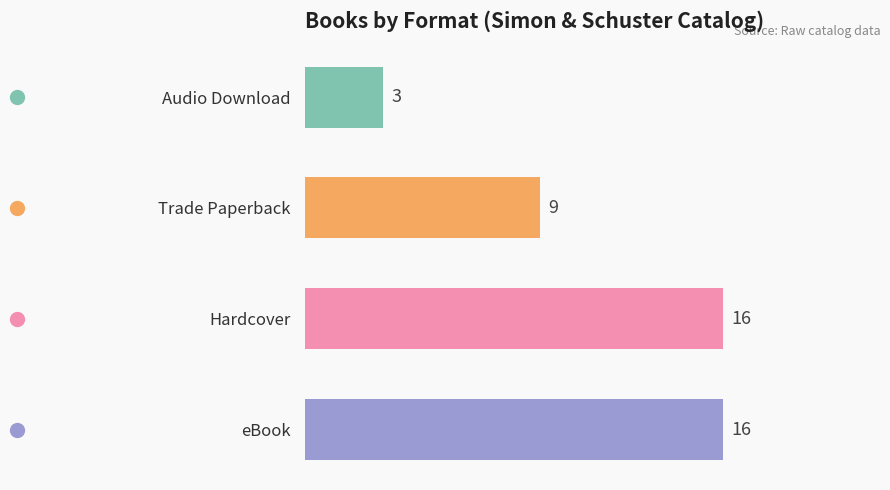

The value at Trade Paperback is 12. True or false?

False